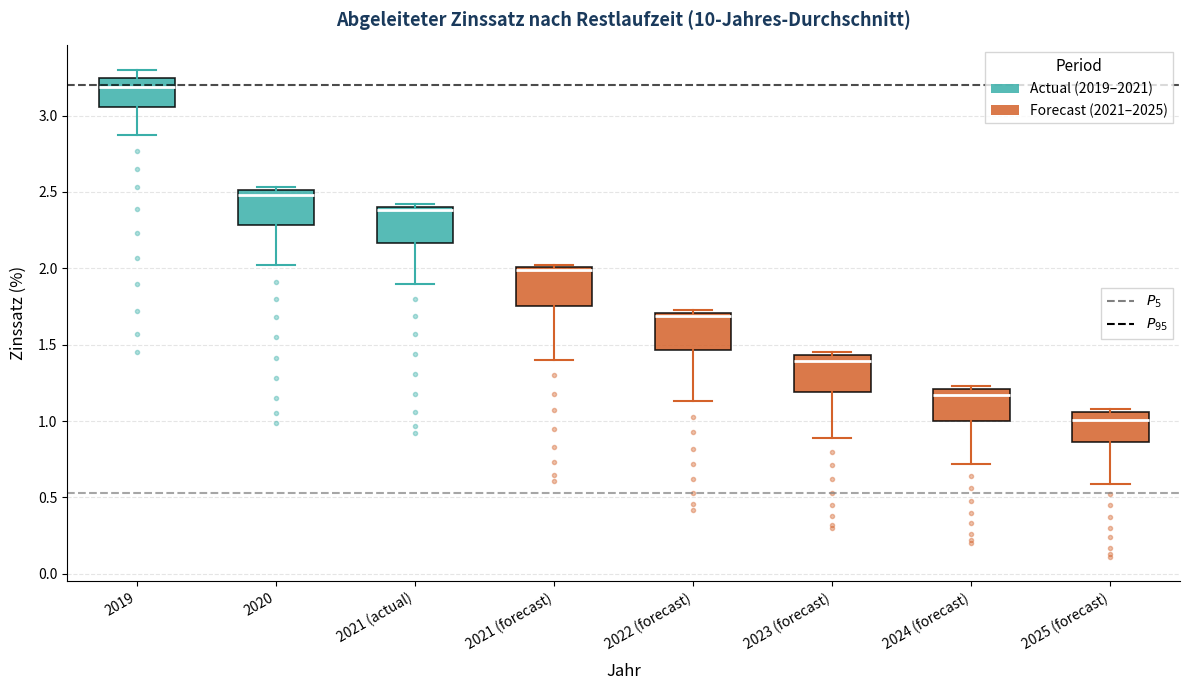

Where is the upper edge of the box for 2020 on the y-axis? The values are not printed on the chart, so give them approximately, as read against the axis.

2.50